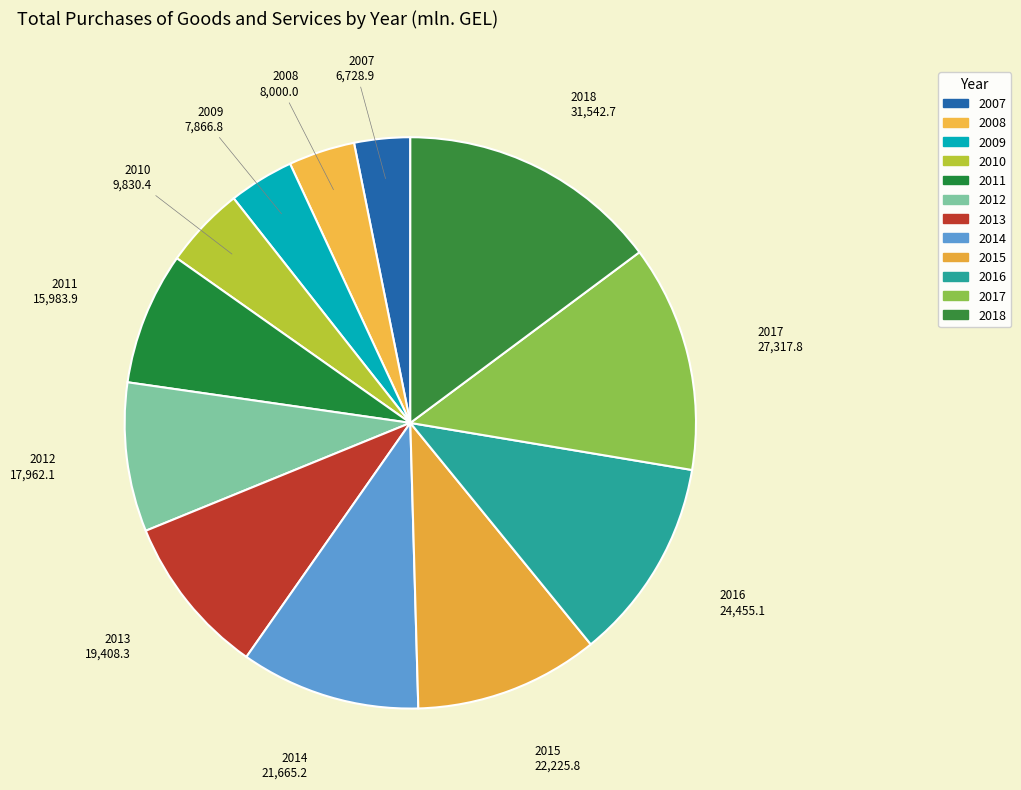

Which has a higher value, 2016 or 2012?

2016